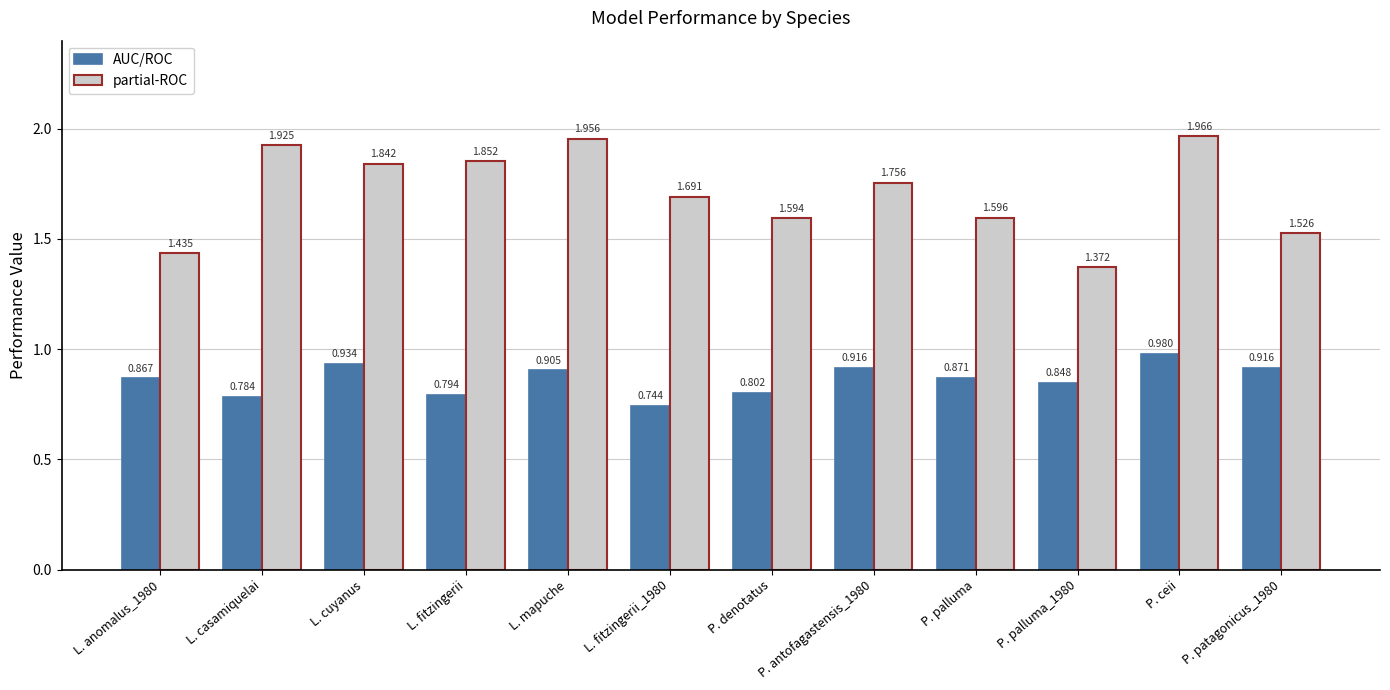

Is the value of partial-ROC at P. palluma_1980 greater than the value of AUC/ROC at P. palluma_1980?

Yes